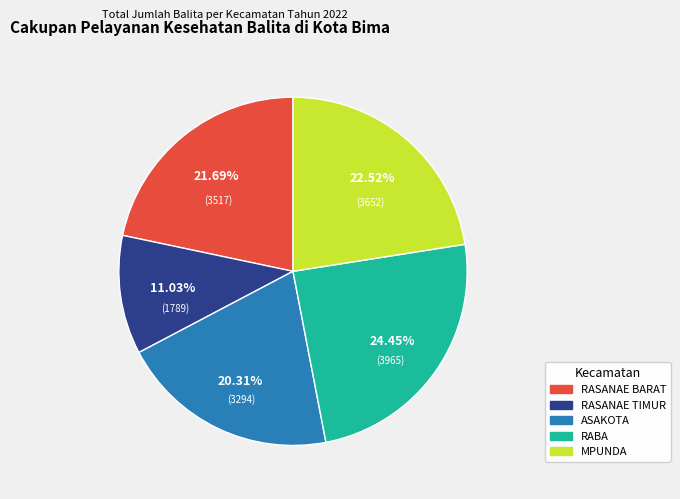

How many slices are in this pie chart?

5